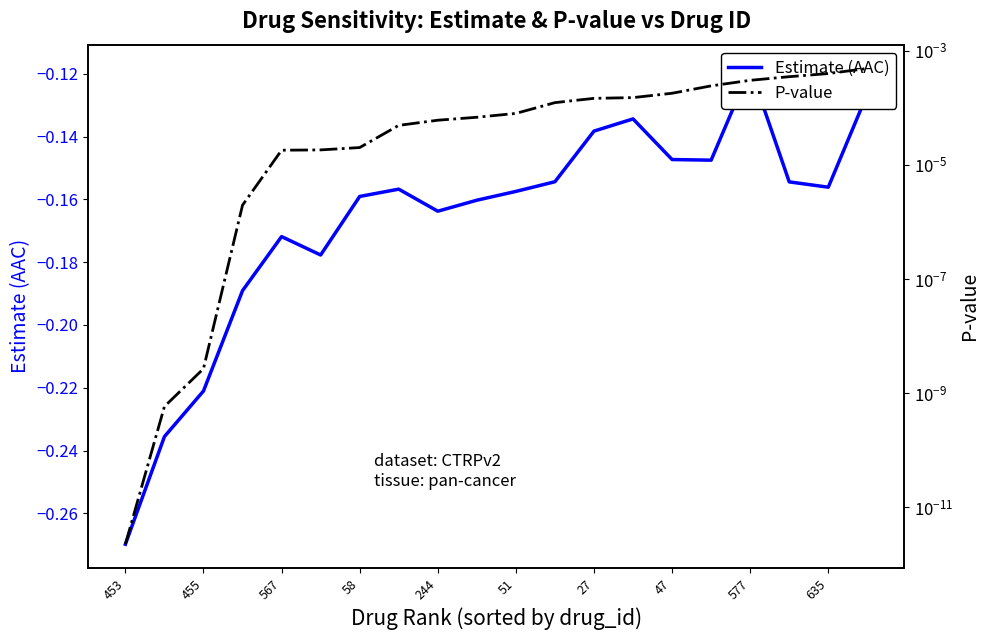

Which series has the largest total across all categories?

P-value